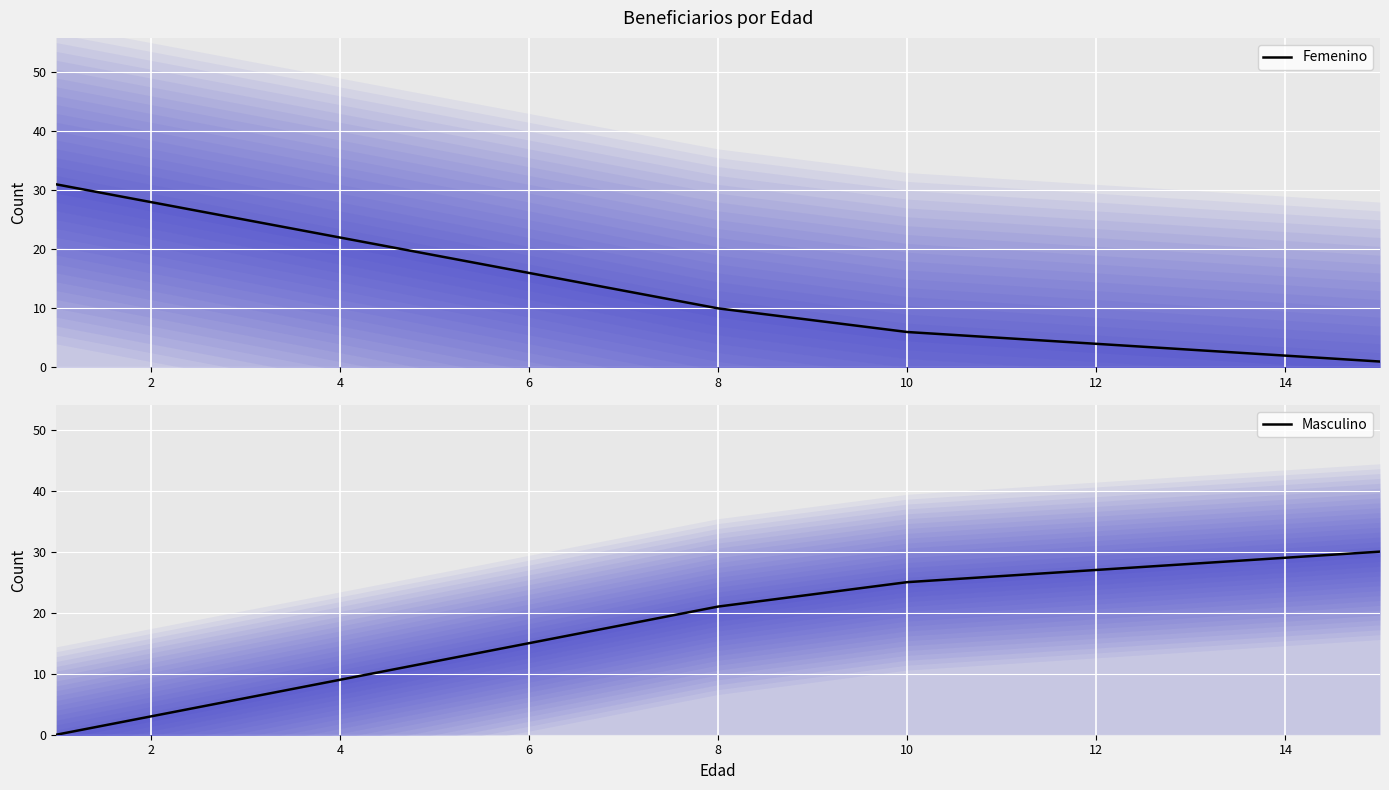

What are all the series names shown in the legend?

Femenino, Masculino